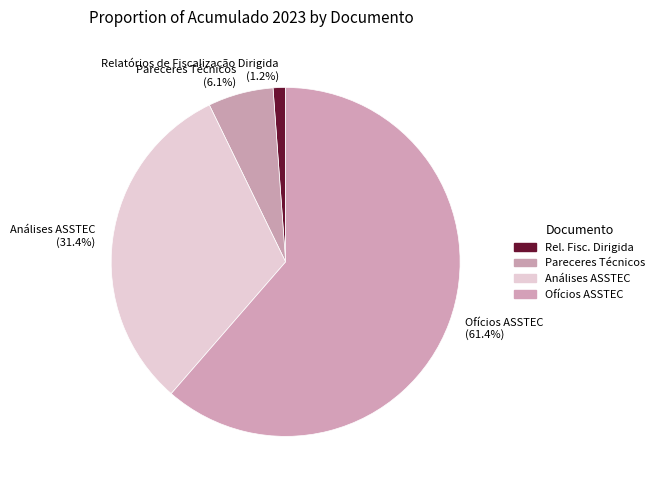

True or false: Análises ASSTEC accounts for 40% of the total.

False